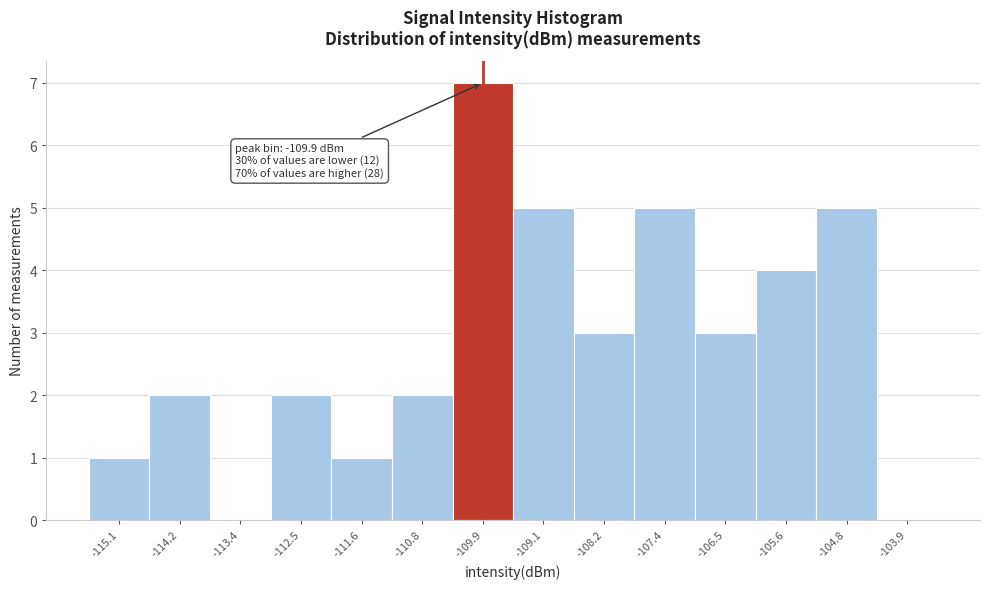

Over which range of the x-axis is the bar tallest?

-110.4 to -109.5